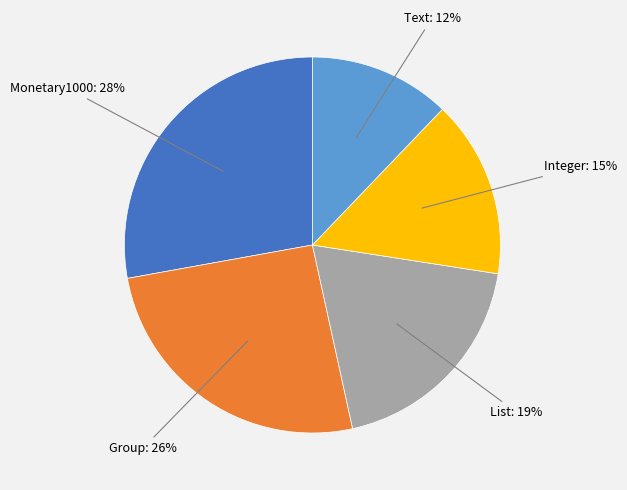

To the nearest percent, what is the average slice percentage?

20%